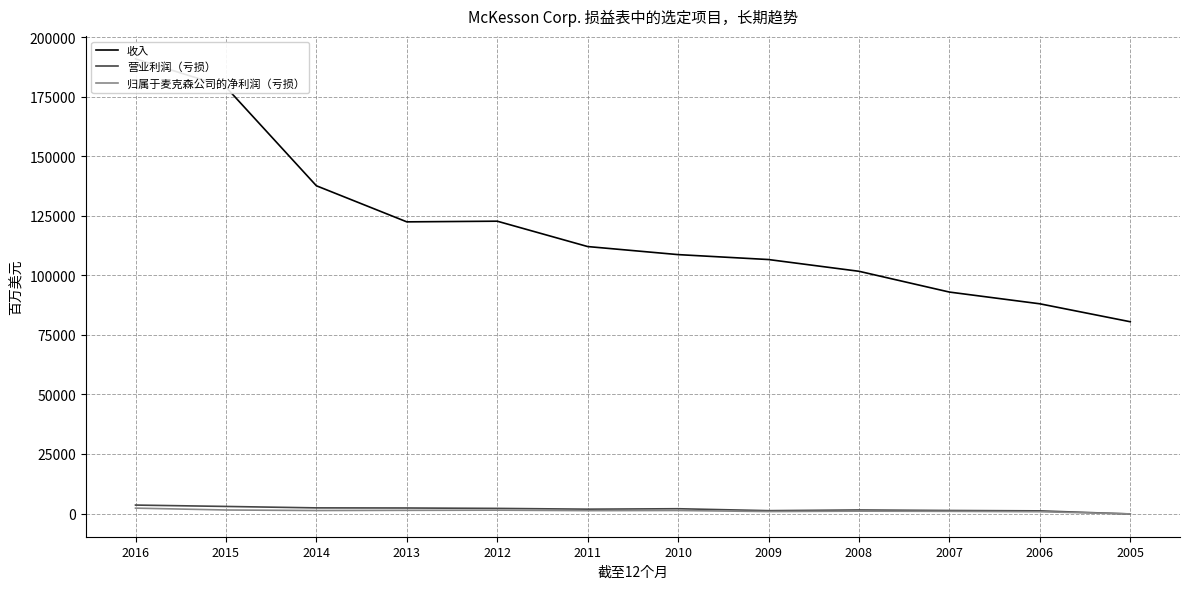

What is the average value of the 归属于麦克森公司的净利润（亏损） series?

1127